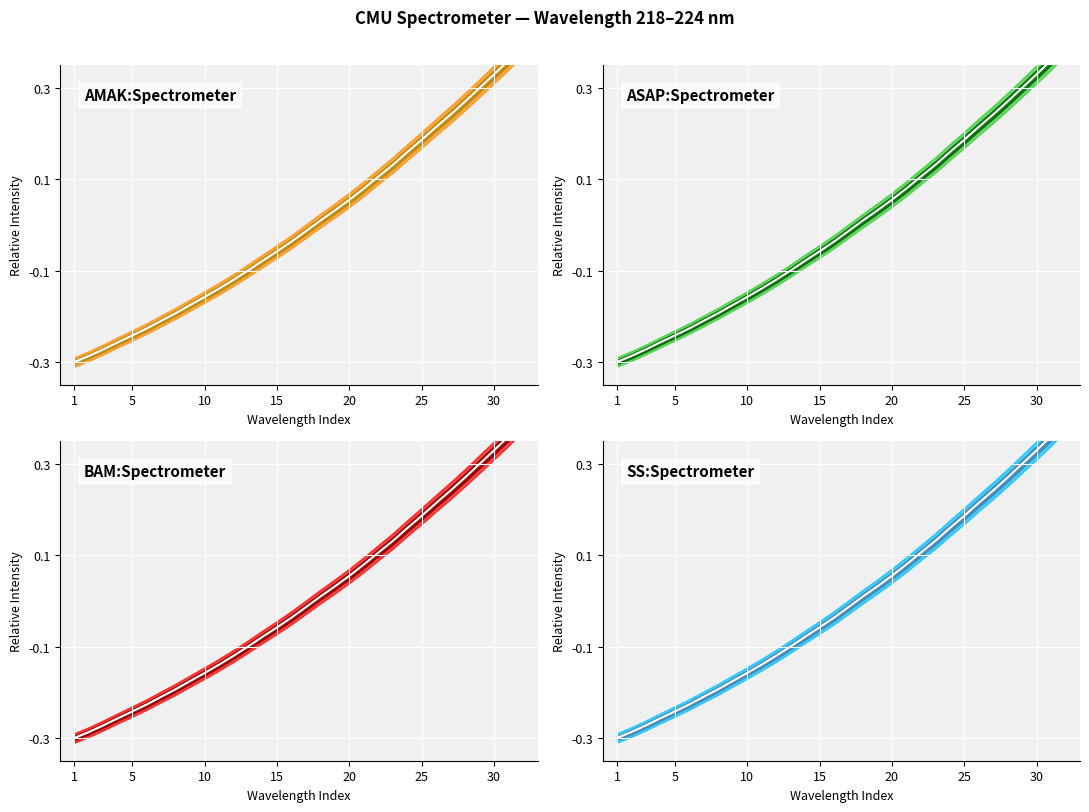

What are all the series names shown in the legend?

AMAK:Spectrometer, ASAP:Spectrometer, BAM:Spectrometer, SS:Spectrometer